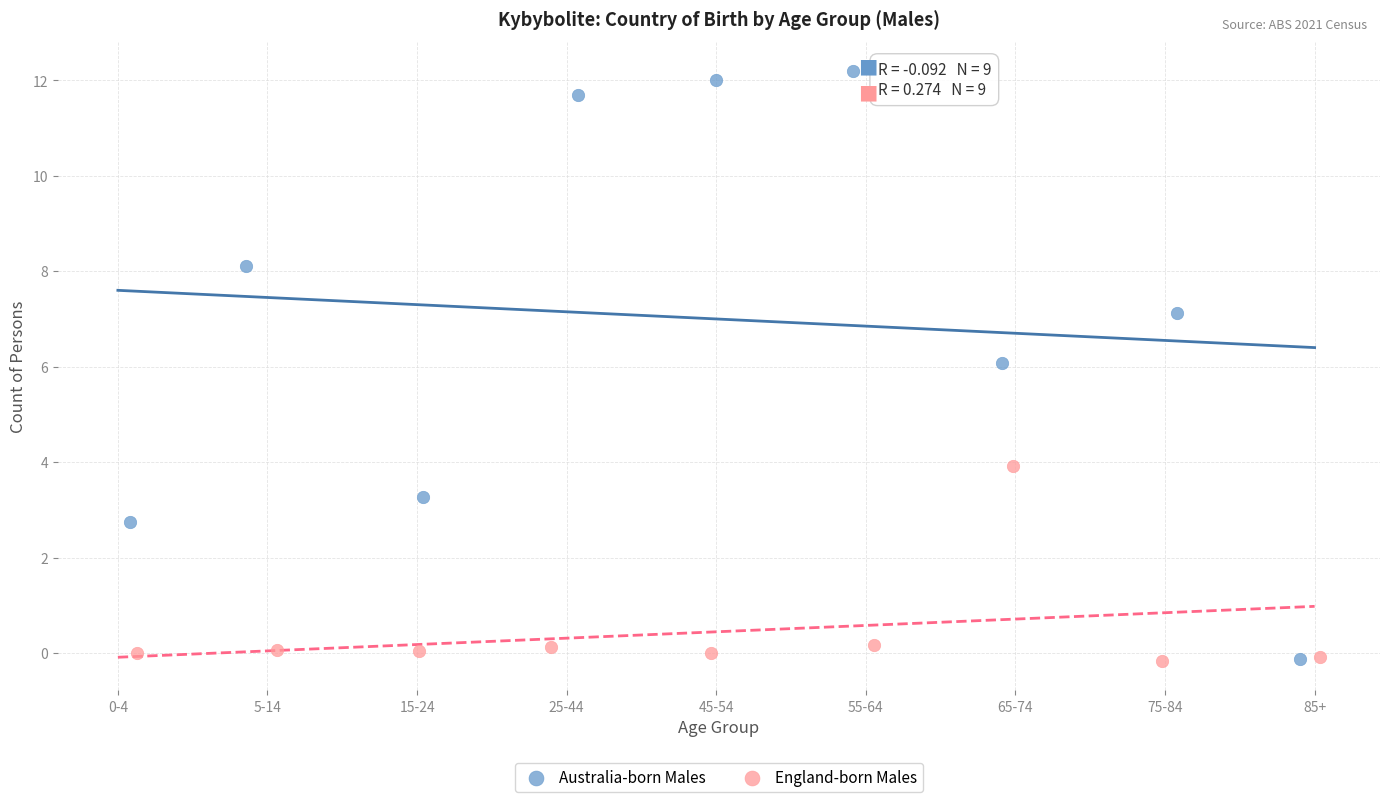

Which series reaches the maximum Y coordinate?

Australia-born Males